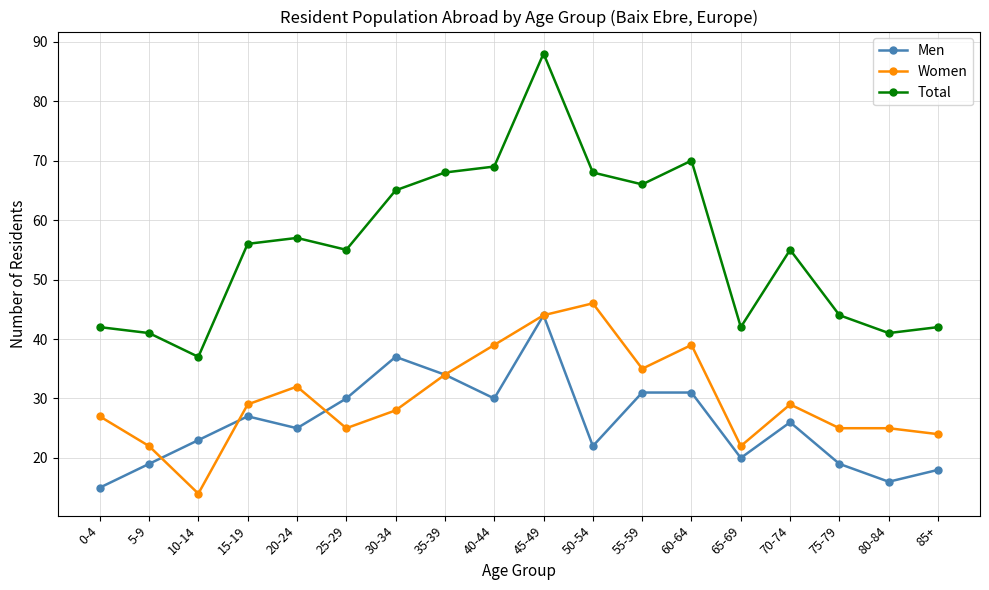

What is the label of the 9th point from the right?

45-49